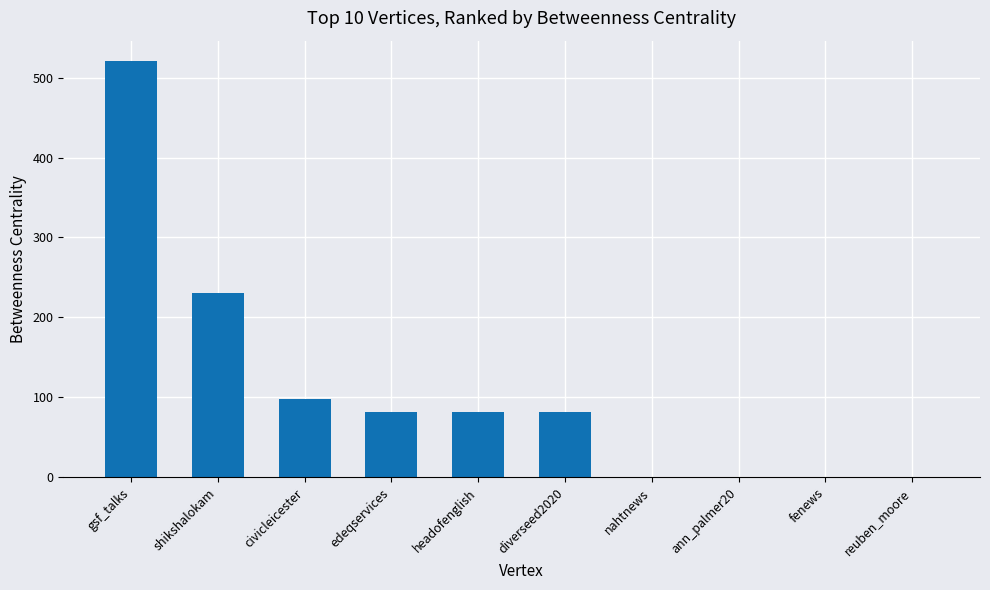

The chart shows a value of 111.1 at headofenglish. True or false?

False